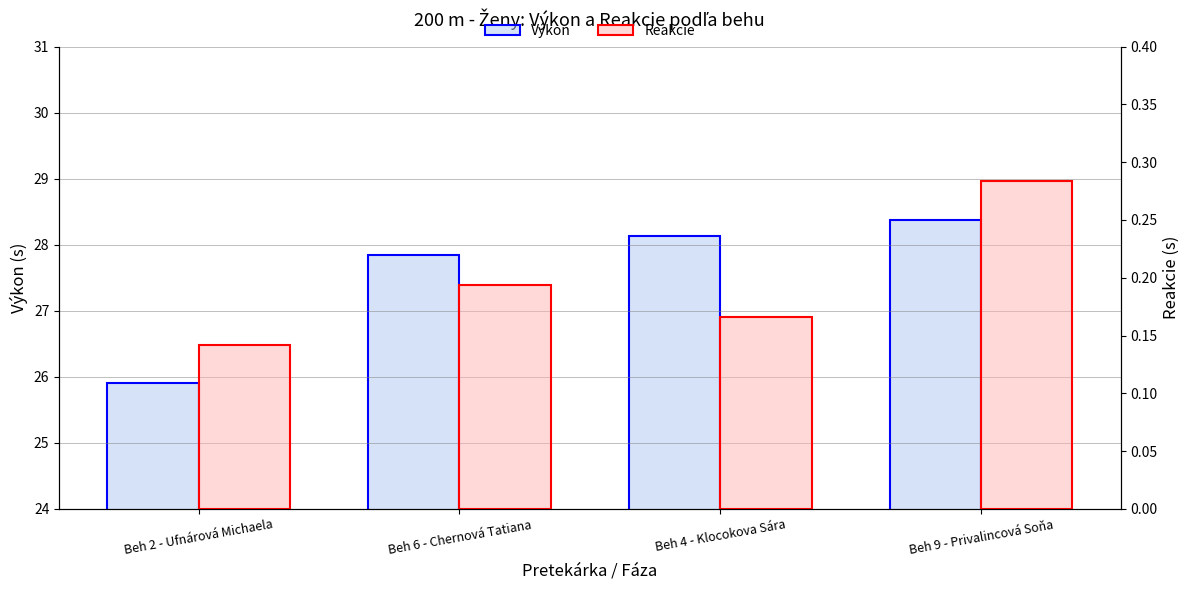

Reading left to right, extract all data points from this chart.

Výkon: Beh 2 - Ufnárová Michaela=25.9	Beh 6 - Chernová Tatiana=27.9	Beh 4 - Klocokova Sára=28.1	Beh 9 - Privalincová Soňa=28.4
Reakcie: Beh 2 - Ufnárová Michaela=0.1	Beh 6 - Chernová Tatiana=0.2	Beh 4 - Klocokova Sára=0.2	Beh 9 - Privalincová Soňa=0.3